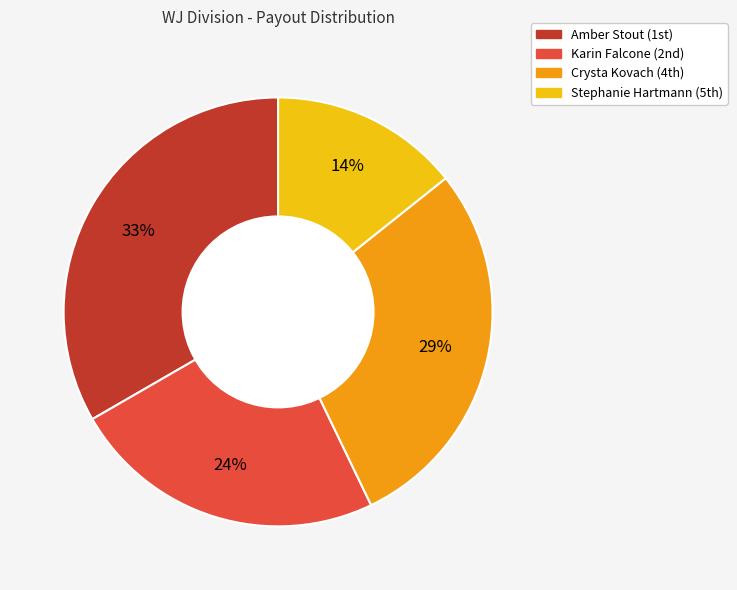

Is Amber Stout the majority of the pie?

No